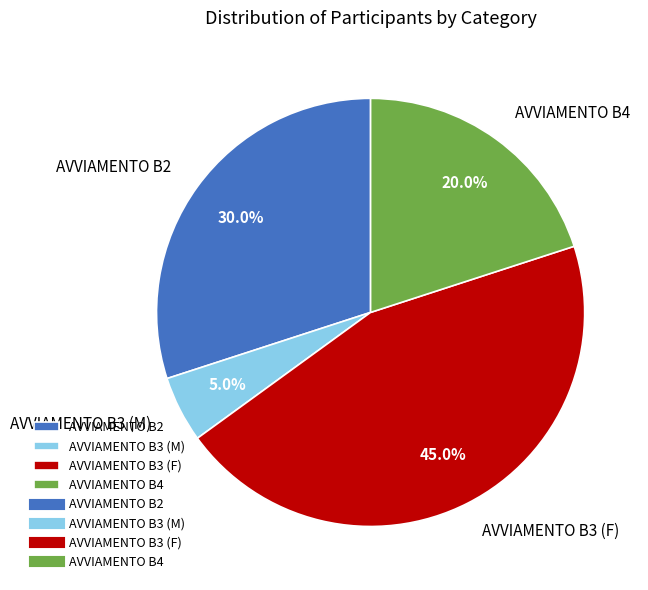

Combined, what portion of the pie is AVVIAMENTO B4 and AVVIAMENTO B2?

50.0%